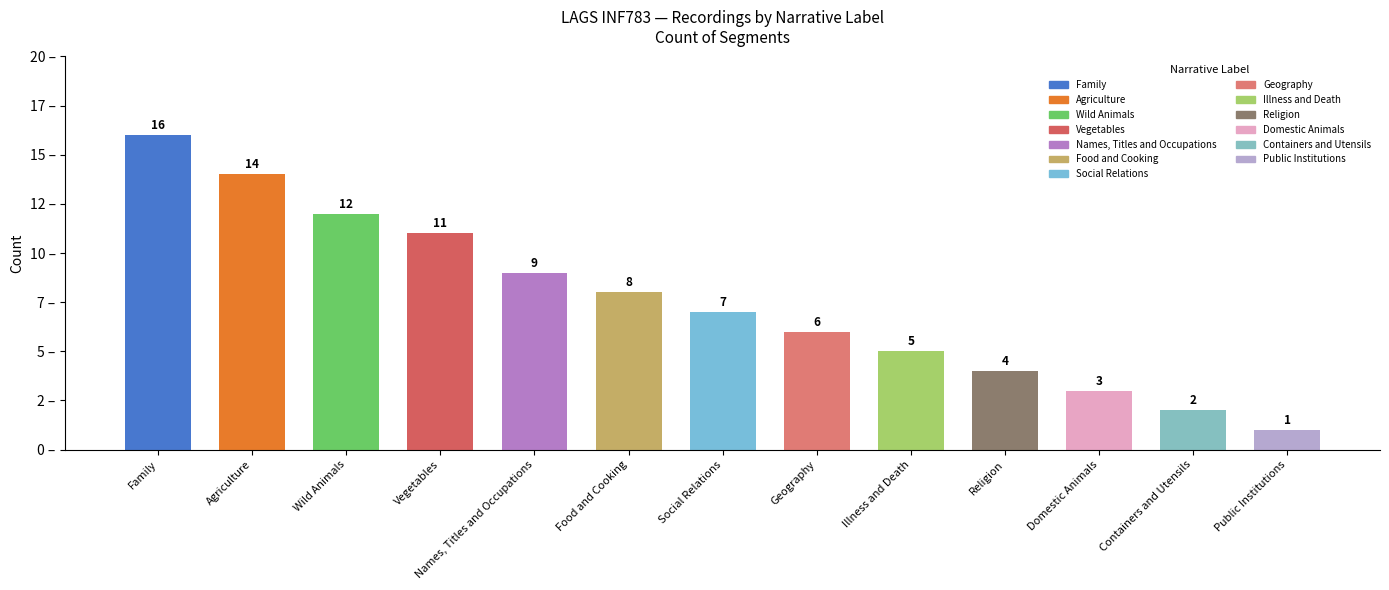

Reading left to right, list all the values displayed in this chart.

16	14	12	11	9	8	7	6	5	4	3	2	1